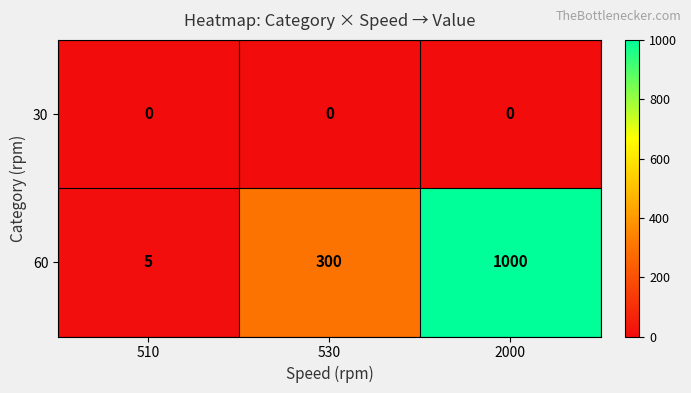

Between 510 and 530, which series saw the biggest shift?

60